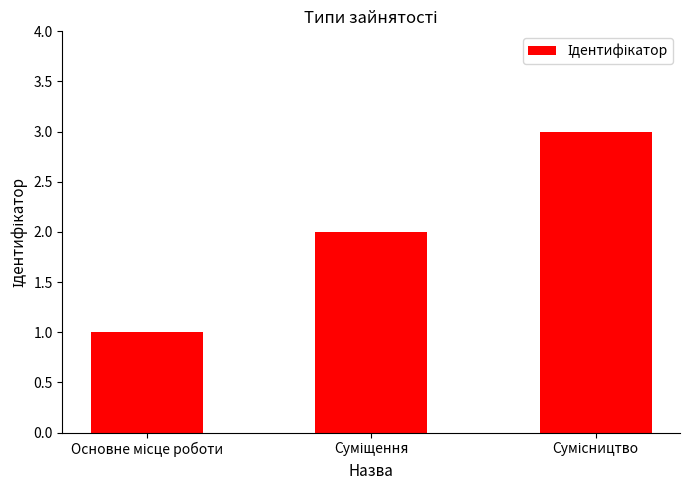

How many bars are there in total?

3